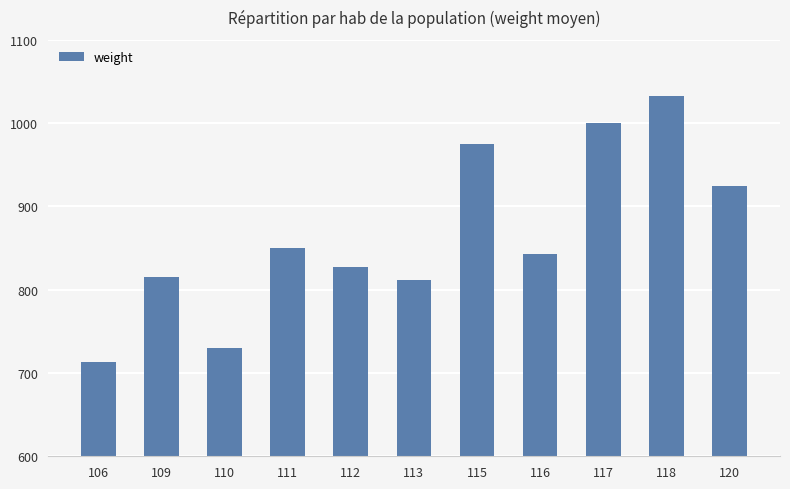

How many distinct data groups are displayed?

1